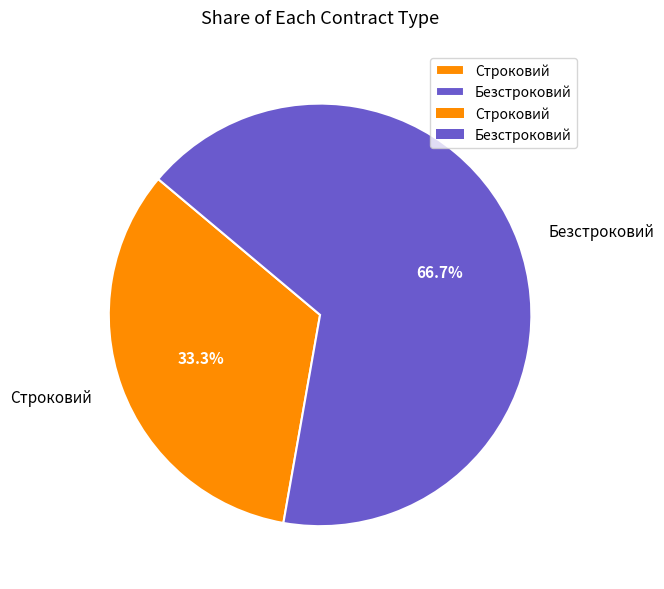

How much of the chart is everything except Безстроковий?

33.3%